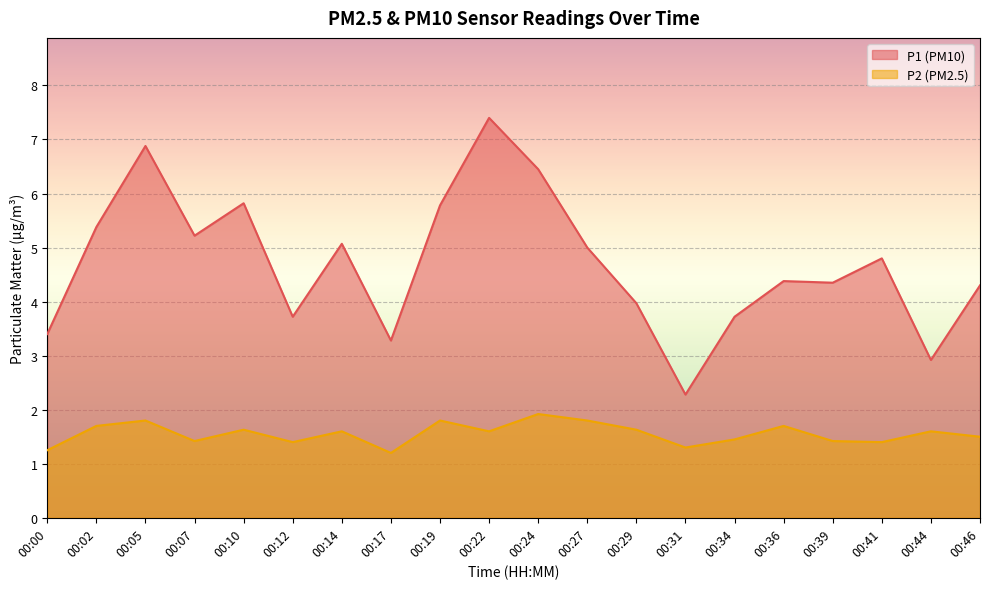

At which category does P1 reach its first local valley?

00:07